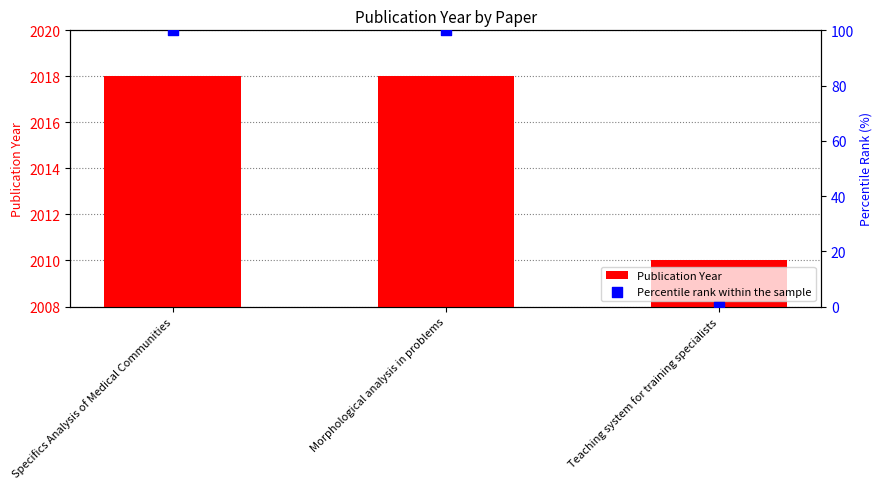

At how many categories does at least one series exceed 87?

2